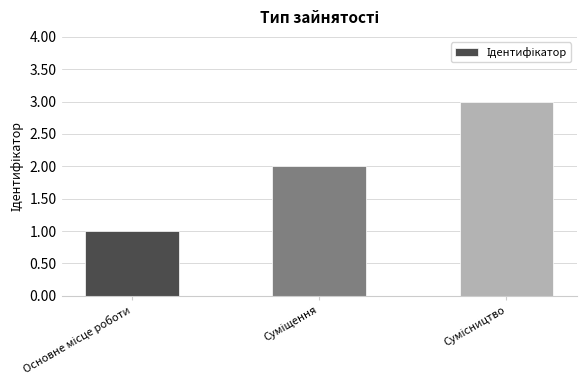

How many distinct data groups are displayed?

1